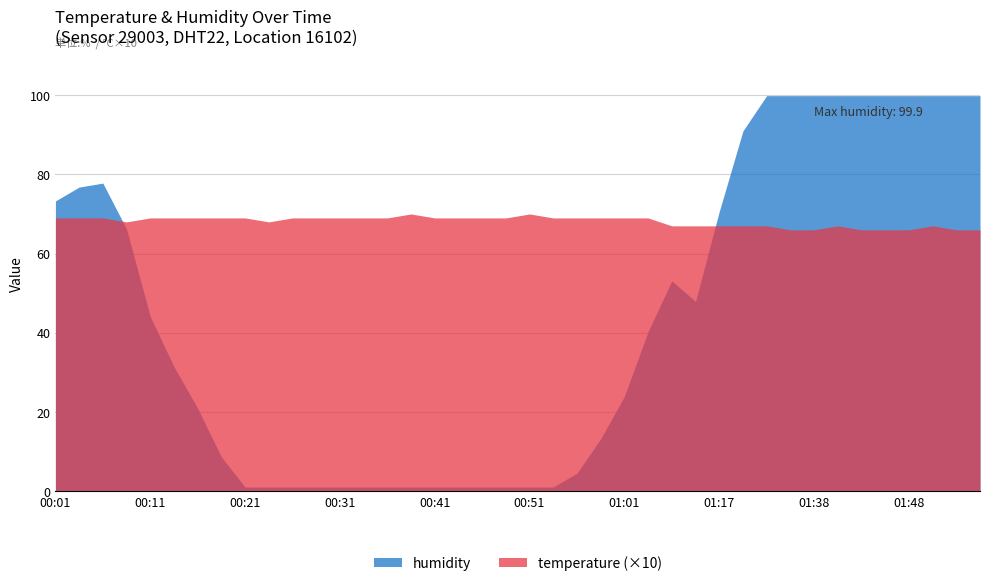

Reading right to left, what are all the values shown in this chart?

temperature: 01:56=6.6	01:53=6.6	01:51=6.7	01:48=6.6	01:46=6.6	01:43=6.6	01:41=6.7	01:38=6.6	01:36=6.6	01:30=6.7	01:19=6.7	01:17=6.7	01:14=6.7	01:11=6.7	01:03=6.9	01:01=6.9	00:58=6.9	00:56=6.9	00:53=6.9	00:51=7.0	00:48=6.9	00:46=6.9	00:43=6.9	00:41=6.9	00:38=7.0	00:36=6.9	00:33=6.9	00:31=6.9	00:28=6.9	00:26=6.9	00:23=6.8	00:21=6.9	00:18=6.9	00:16=6.9	00:14=6.9	00:11=6.9	00:09=6.8	00:06=6.9	00:04=6.9	00:01=6.9
humidity: 01:56=99.9	01:53=99.9	01:51=99.9	01:48=99.9	01:46=99.9	01:43=99.9	01:41=99.9	01:38=99.9	01:36=99.9	01:30=99.9	01:19=91.0	01:17=70.6	01:14=47.9	01:11=53.1	01:03=40.3	01:01=23.9	00:58=13.2	00:56=4.5	00:53=1.0	00:51=1.0	00:48=1.0	00:46=1.0	00:43=1.0	00:41=1.0	00:38=1.0	00:36=1.0	00:33=1.0	00:31=1.0	00:28=1.0	00:26=1.0	00:23=1.0	00:21=1.0	00:18=8.6	00:16=20.9	00:14=31.4	00:11=44.1	00:09=66.2	00:06=77.8	00:04=76.8	00:01=73.3